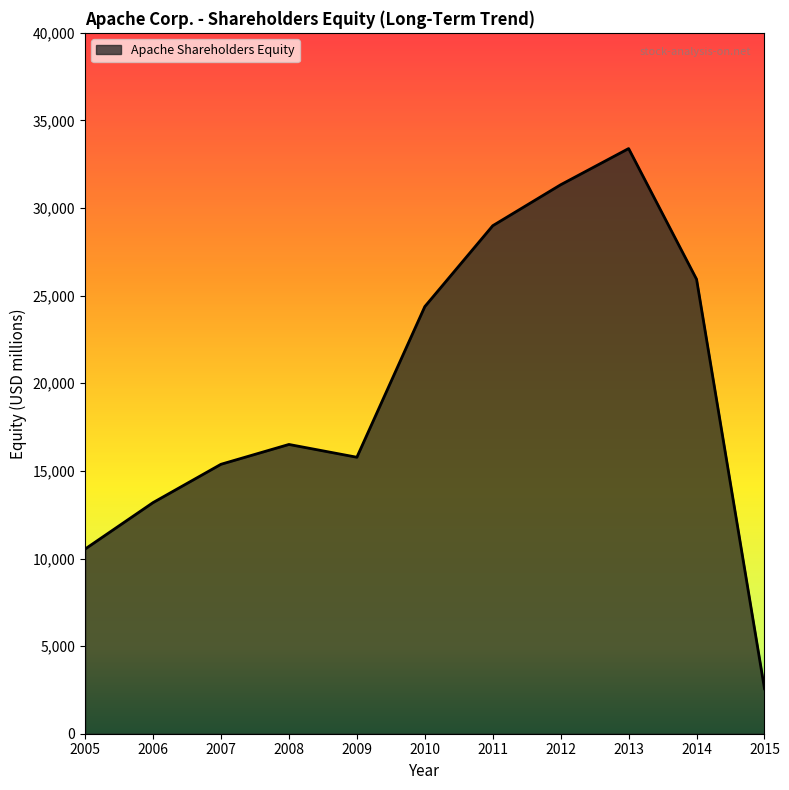

How many values are below 16509?

5